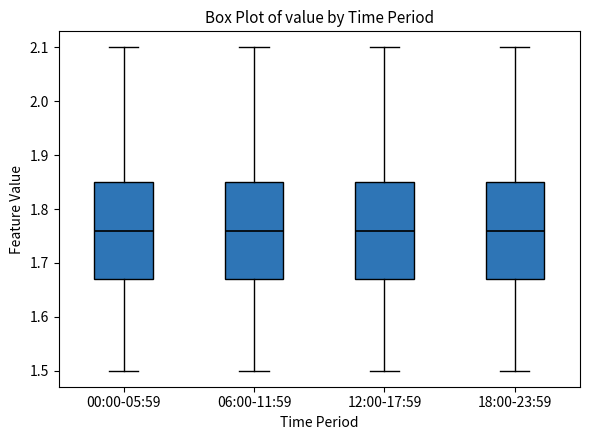

Reading left to right, transcribe this box plot: for each box, give where its median line is, the range the box spans, and where its two whiskers end, as read against the y-axis. The values are not printed on the chart, so give them approximately, as read against the axis.

00:00-05:59: median 1.76, box 1.67 to 1.85, whiskers 1.50 to 2.10
06:00-11:59: median 1.76, box 1.67 to 1.85, whiskers 1.50 to 2.10
12:00-17:59: median 1.76, box 1.67 to 1.85, whiskers 1.50 to 2.10
18:00-23:59: median 1.76, box 1.67 to 1.85, whiskers 1.50 to 2.10